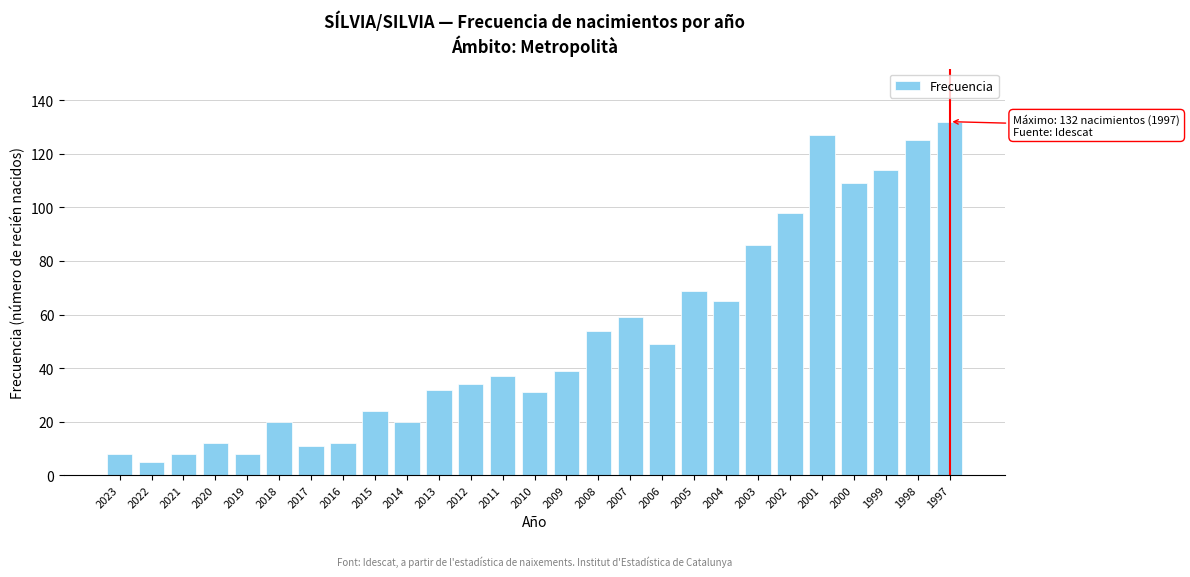

Reading right to left, list all the values displayed in this chart.

132	125	114	109	127	98	86	65	69	49	59	54	39	31	37	34	32	20	24	12	11	20	8	12	8	5	8